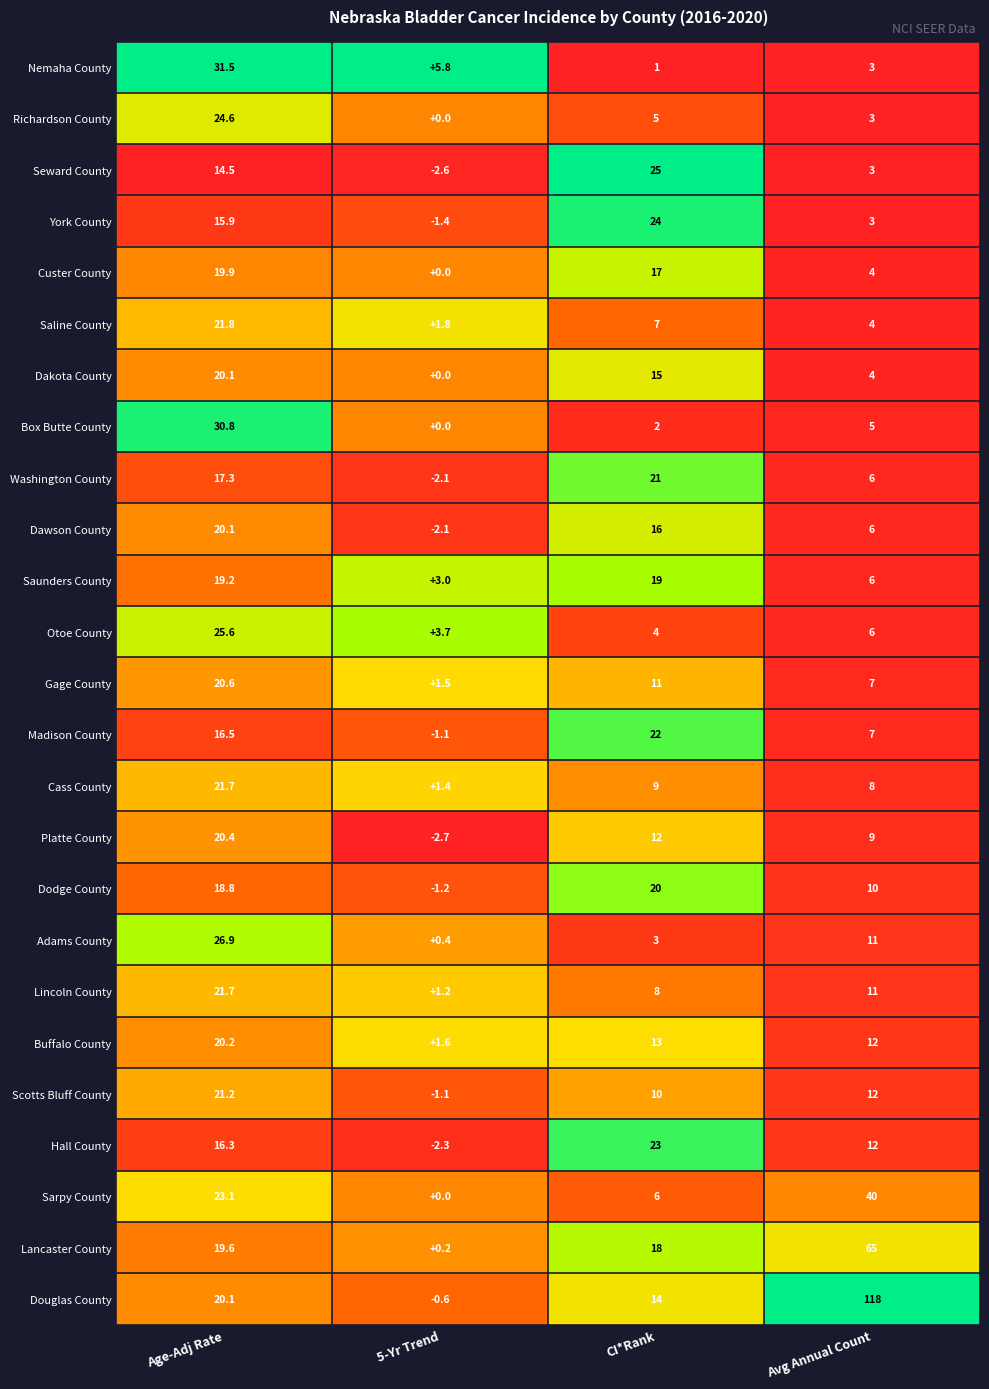

Which series changed the most between CI*Rank and Avg Annual Count?

Douglas County